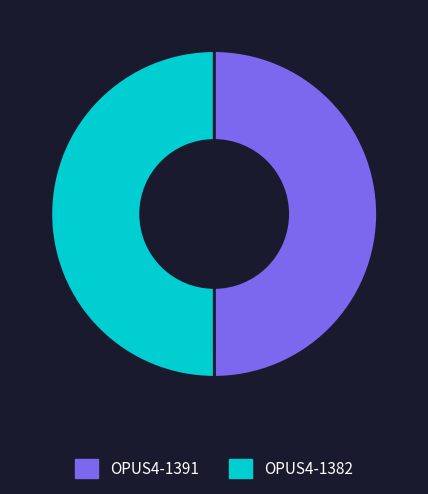

Do OPUS4-1382 and OPUS4-1391 together represent more than half of the pie?

Yes